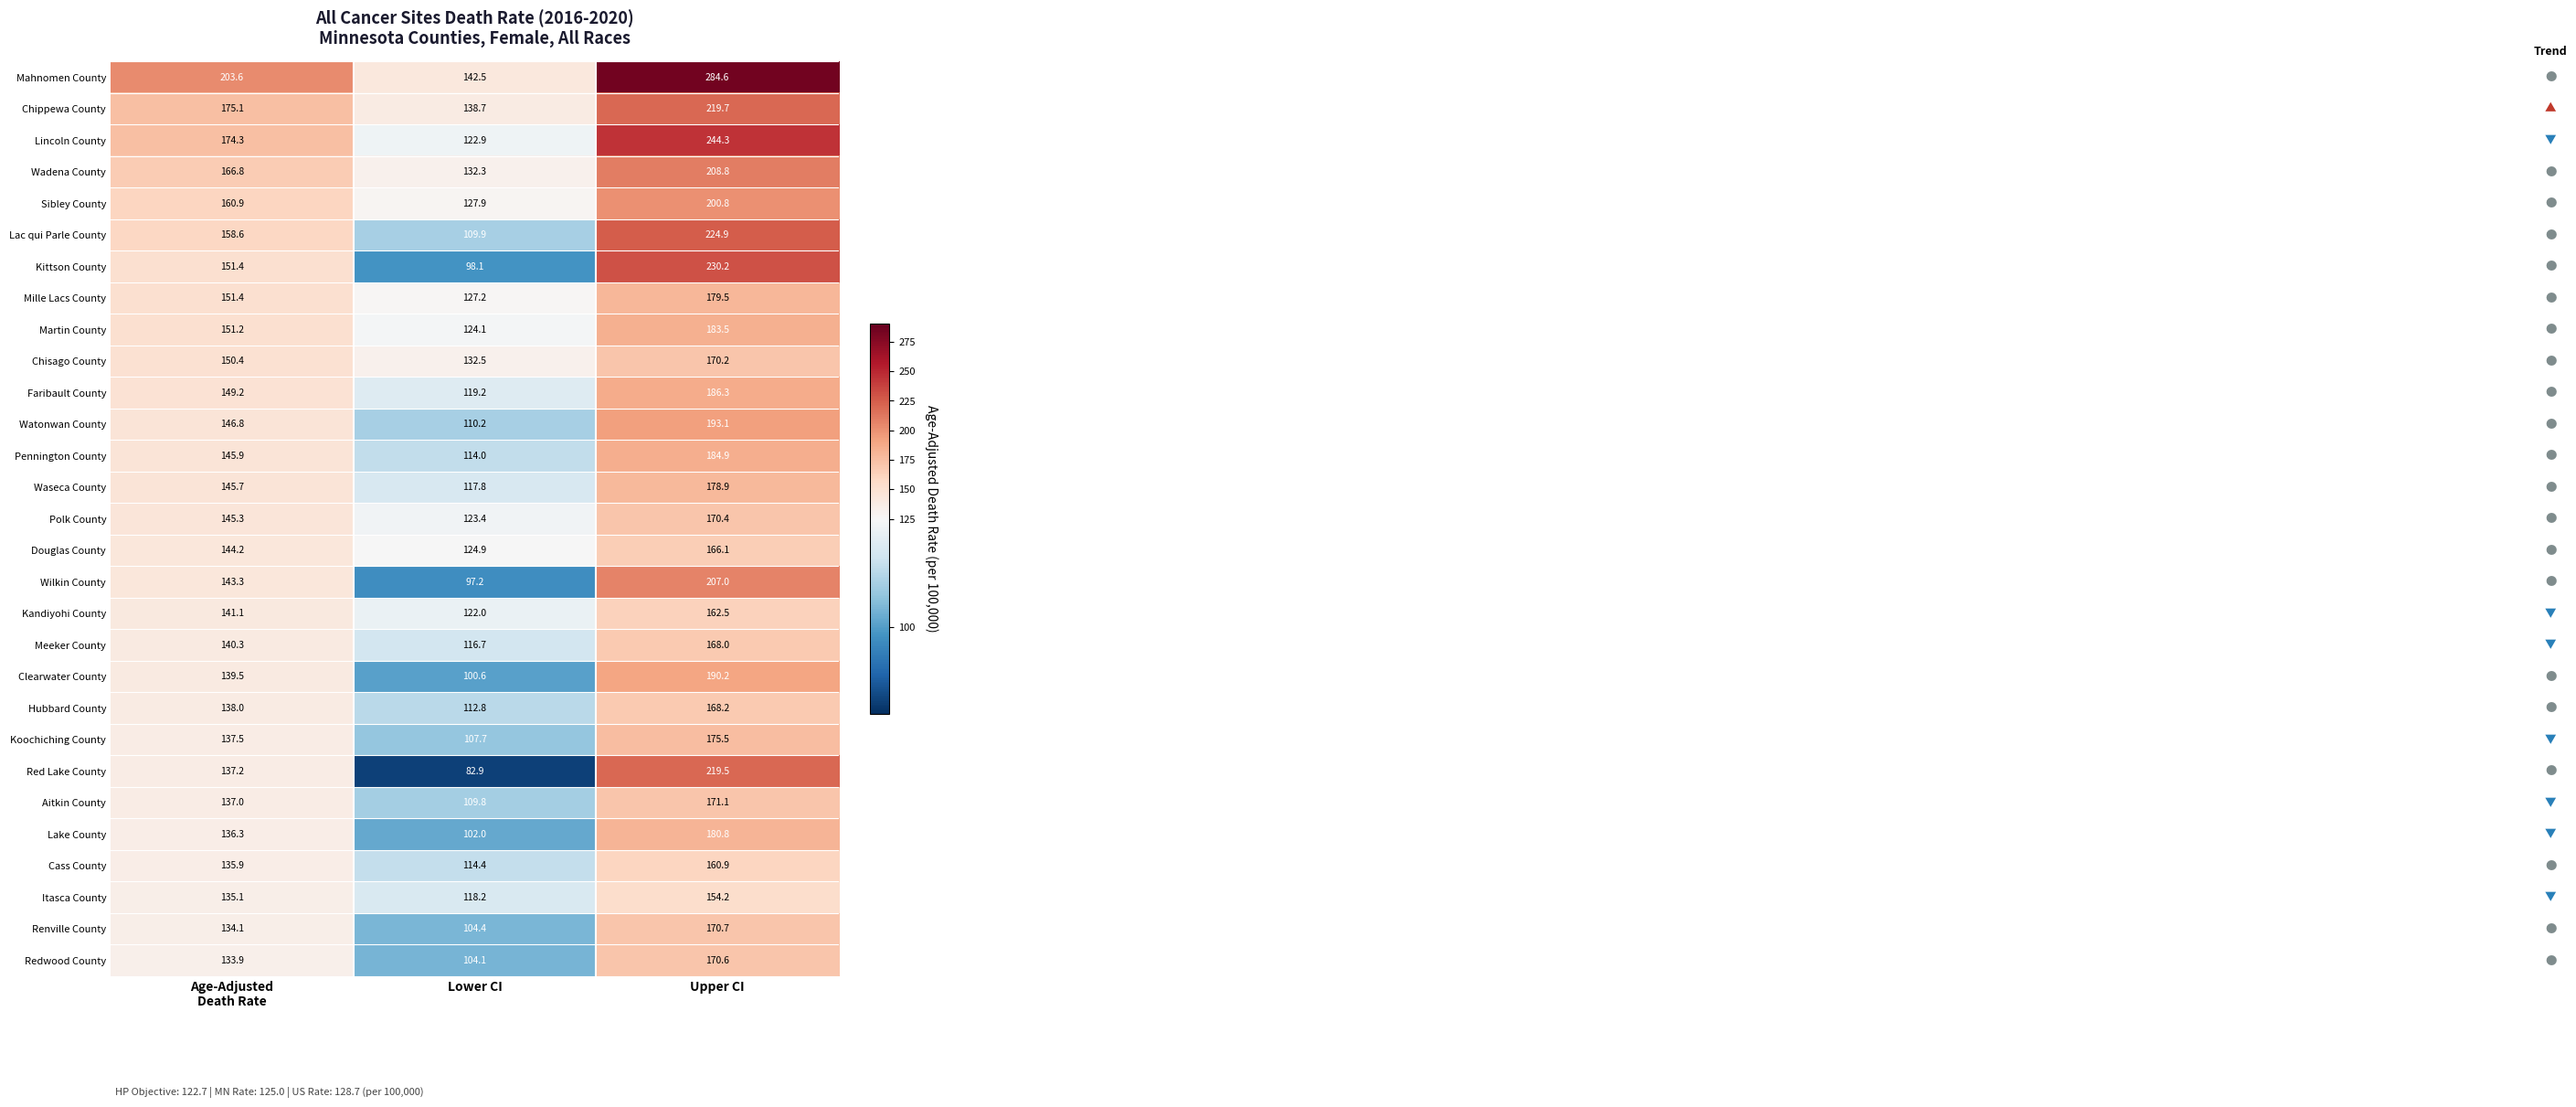

Which series has the largest range (max minus min)?

Mahnomen County